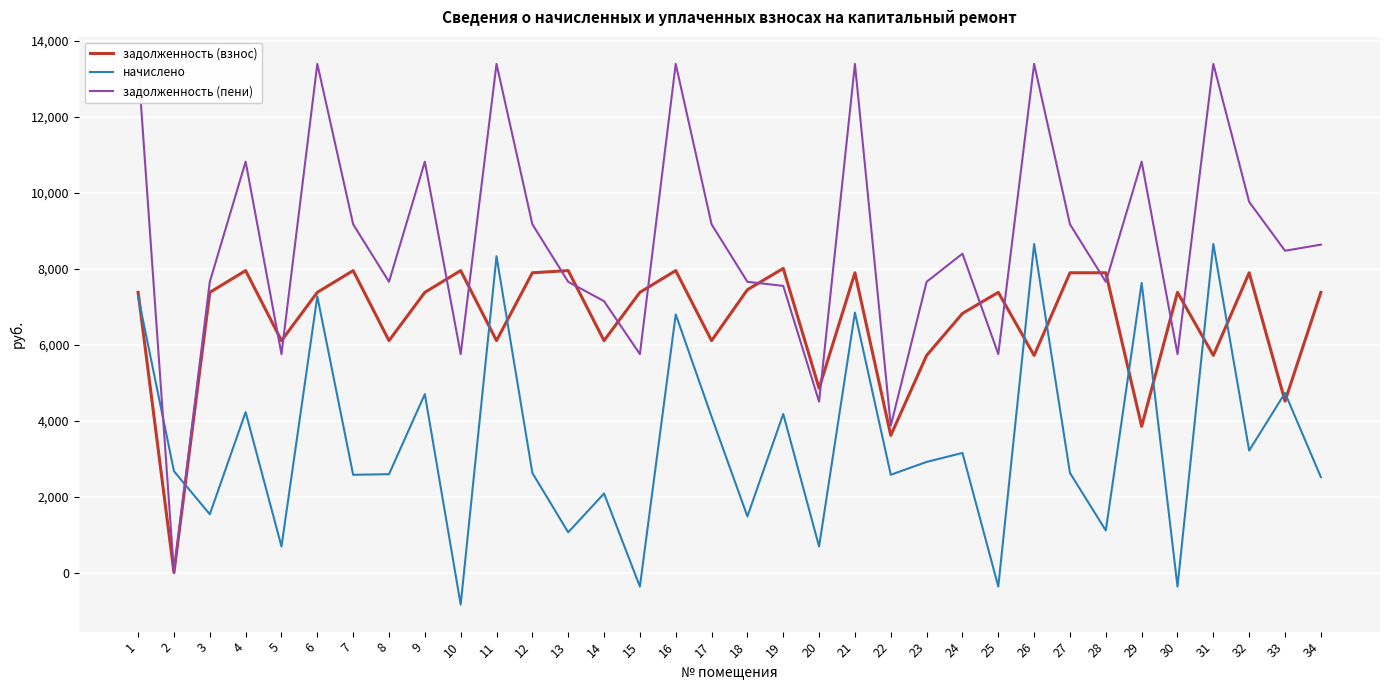

How many values in задолженность (взнос) are above zero?

33